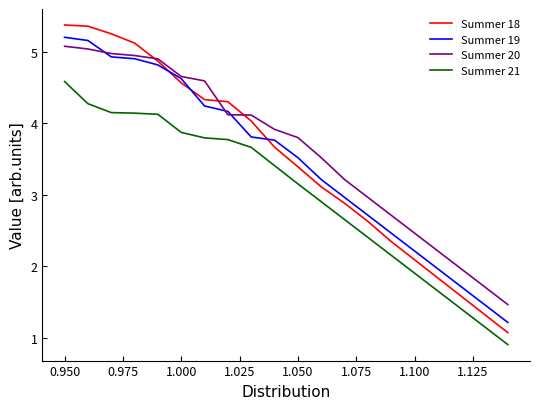

What is the maximum value for Summer 21?

4.6